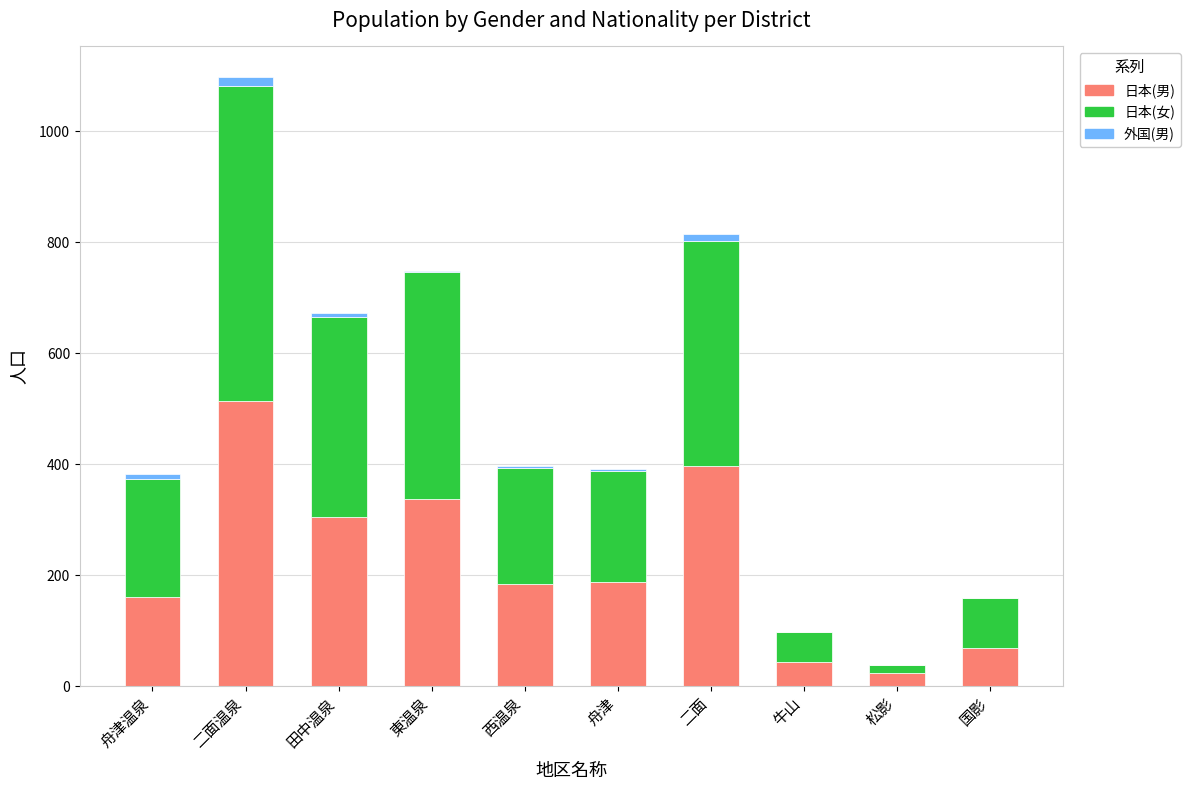

Is it true that 日本(男) equals 183 at 西温泉?

True